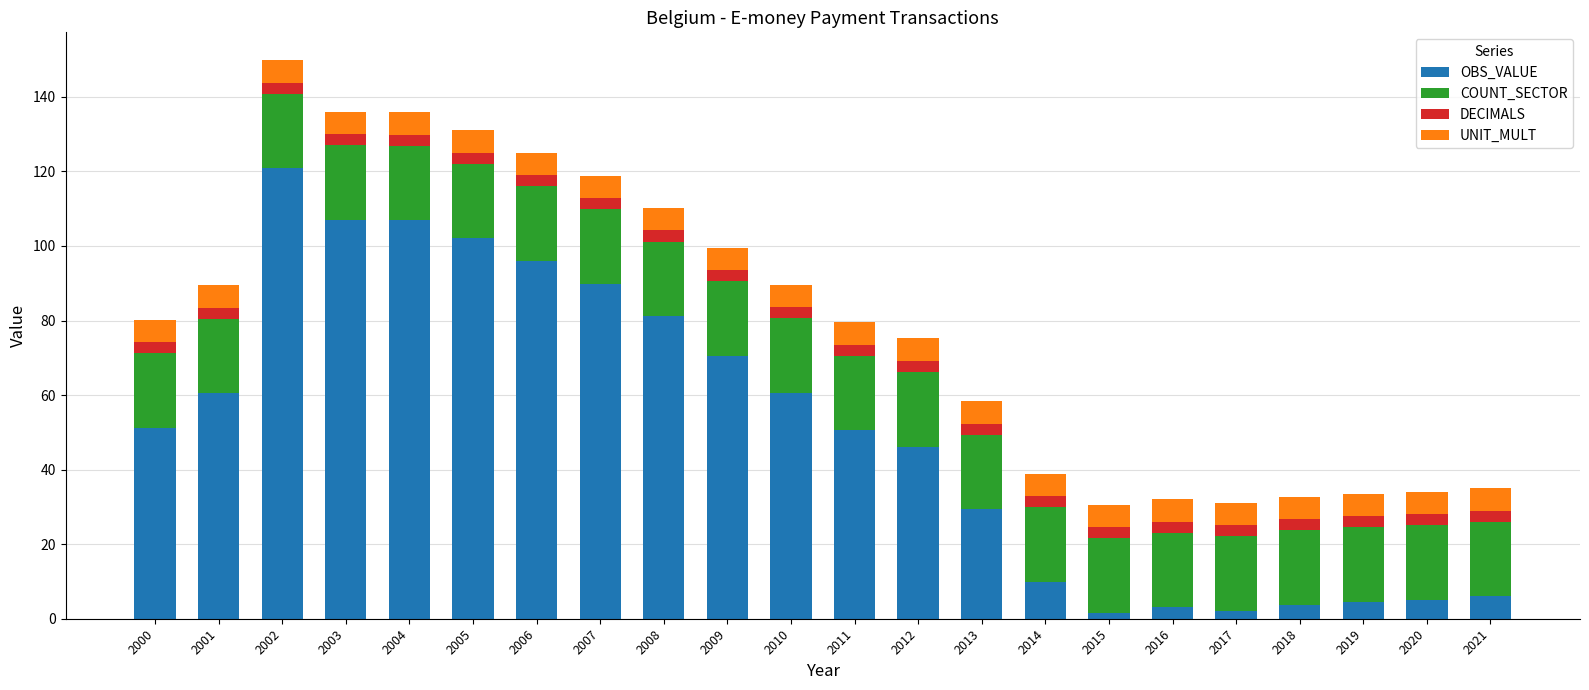

At which category is the sum across all series the highest?

2002